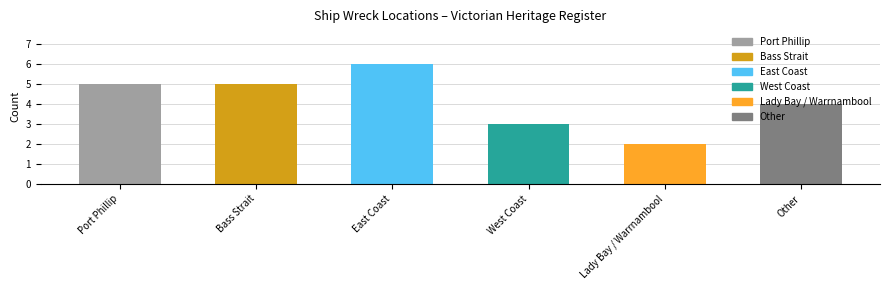

The value at West Coast is 3. True or false?

True